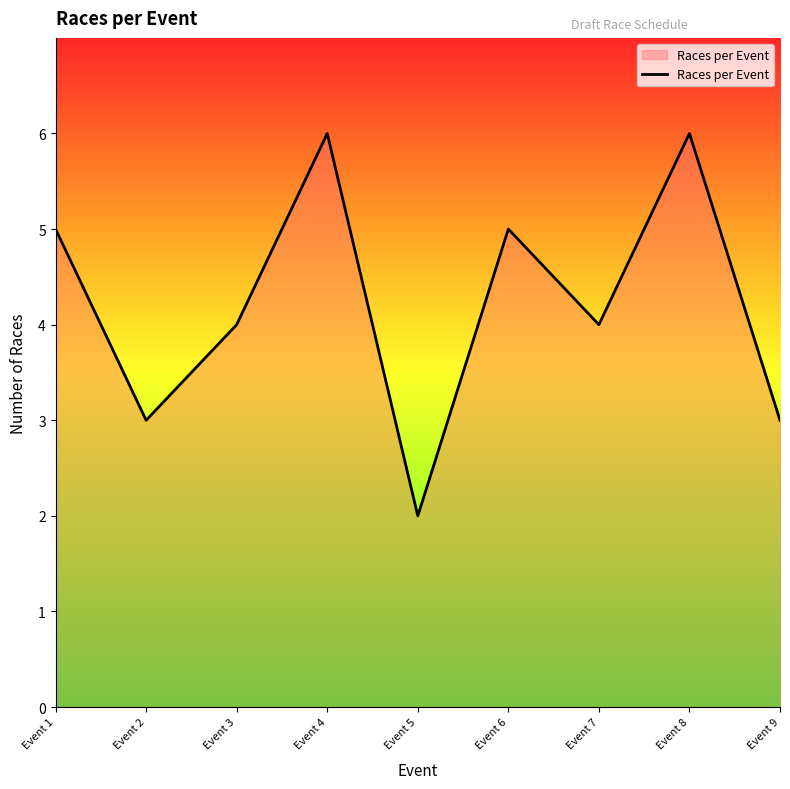

The value at Event 7 is 5. True or false?

False